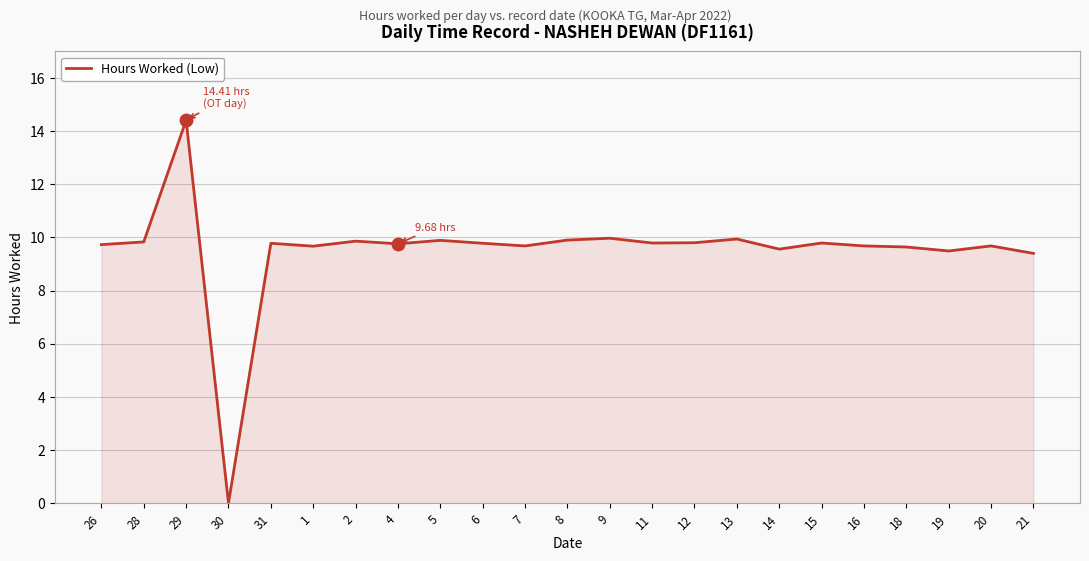

At which category does the chart reach its peak across all series?

29